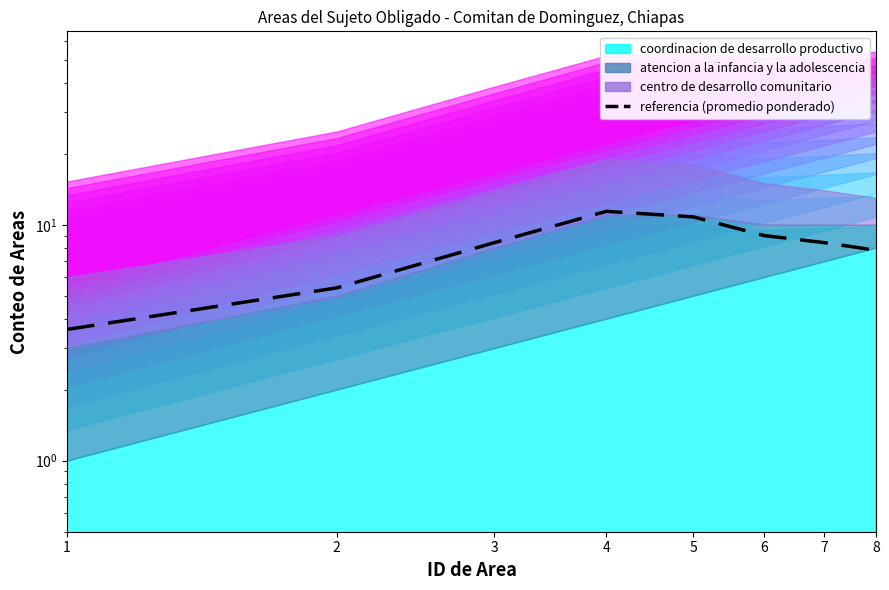

List the labels in order of value, smallest first.

1, 2, 8, 3, 7, 6, 5, 4